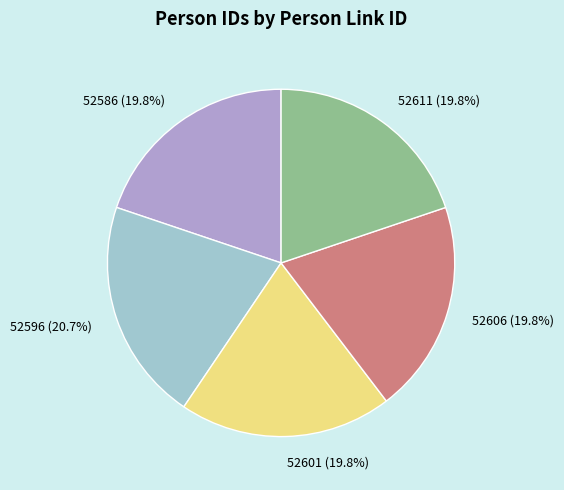

The 52586 slice represents 34% of the pie. True or false?

False